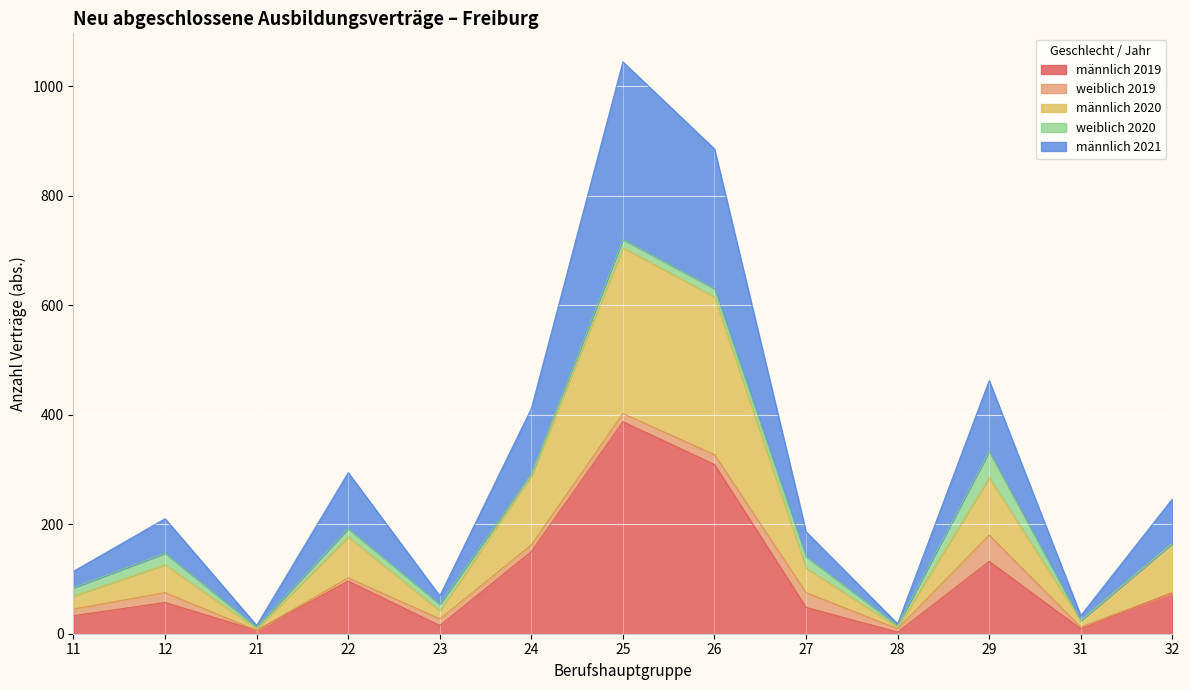

What is the maximum value for männlich 2019?

387